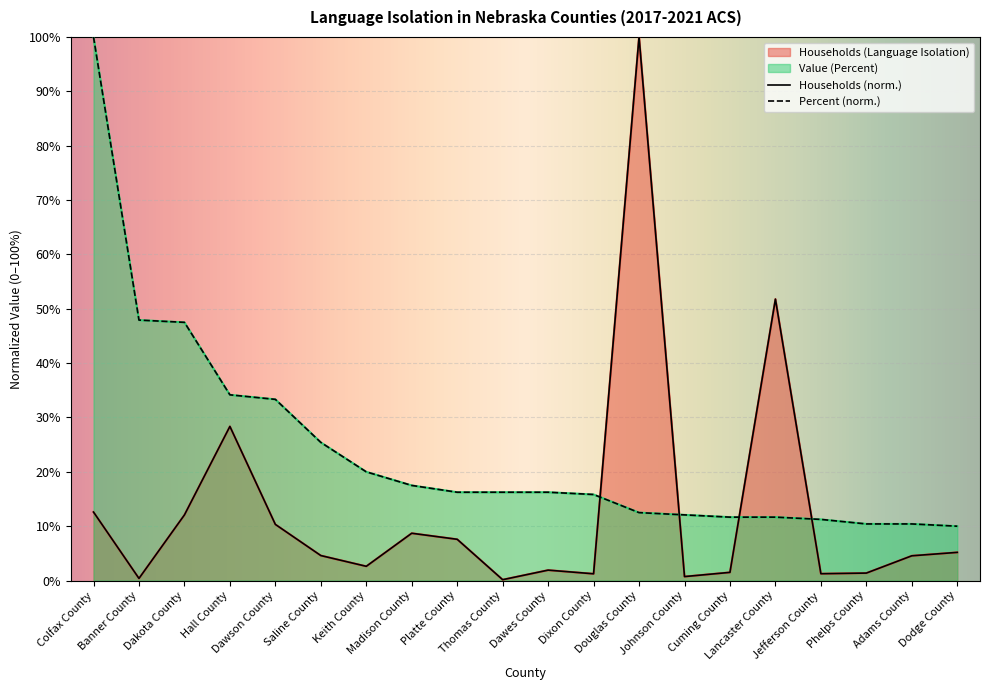

How many data points in Households (Language Isolation) are less than 4?

9